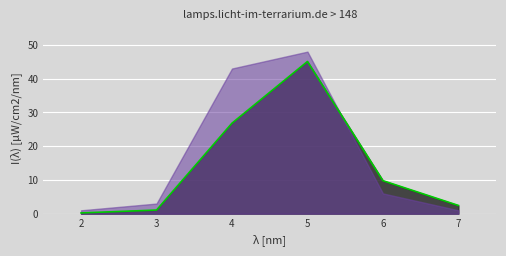

What value does the data have at 5?

45.1